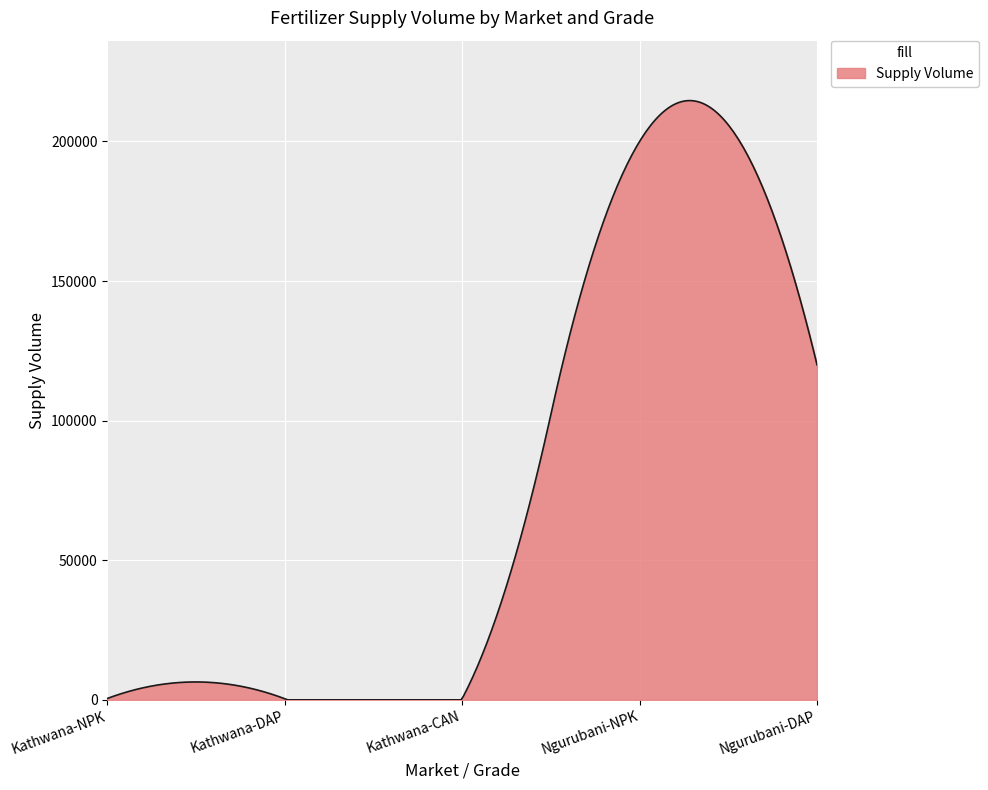

What is the greatest value displayed?

214627.7